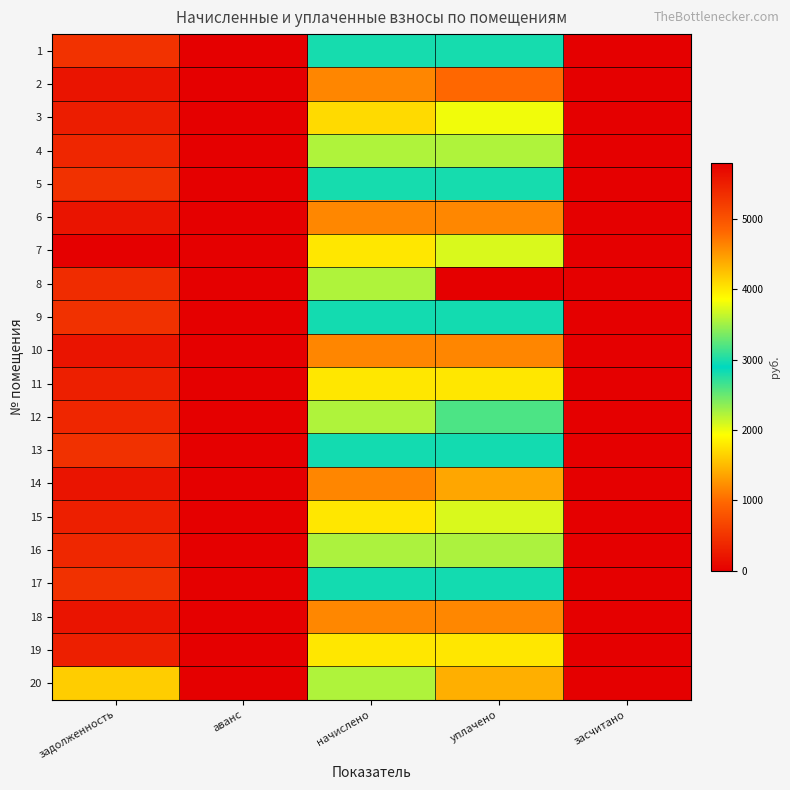

Which label corresponds to the largest value in the chart?

уплачено